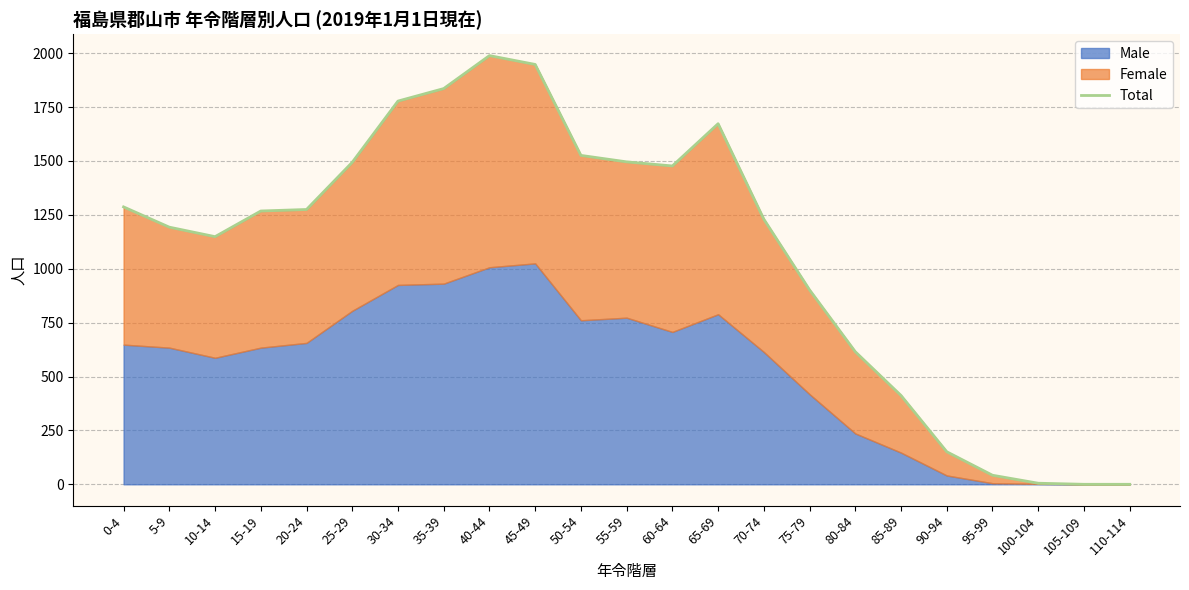

How many interior local valleys (lower than both neighbors) does the data have?

2